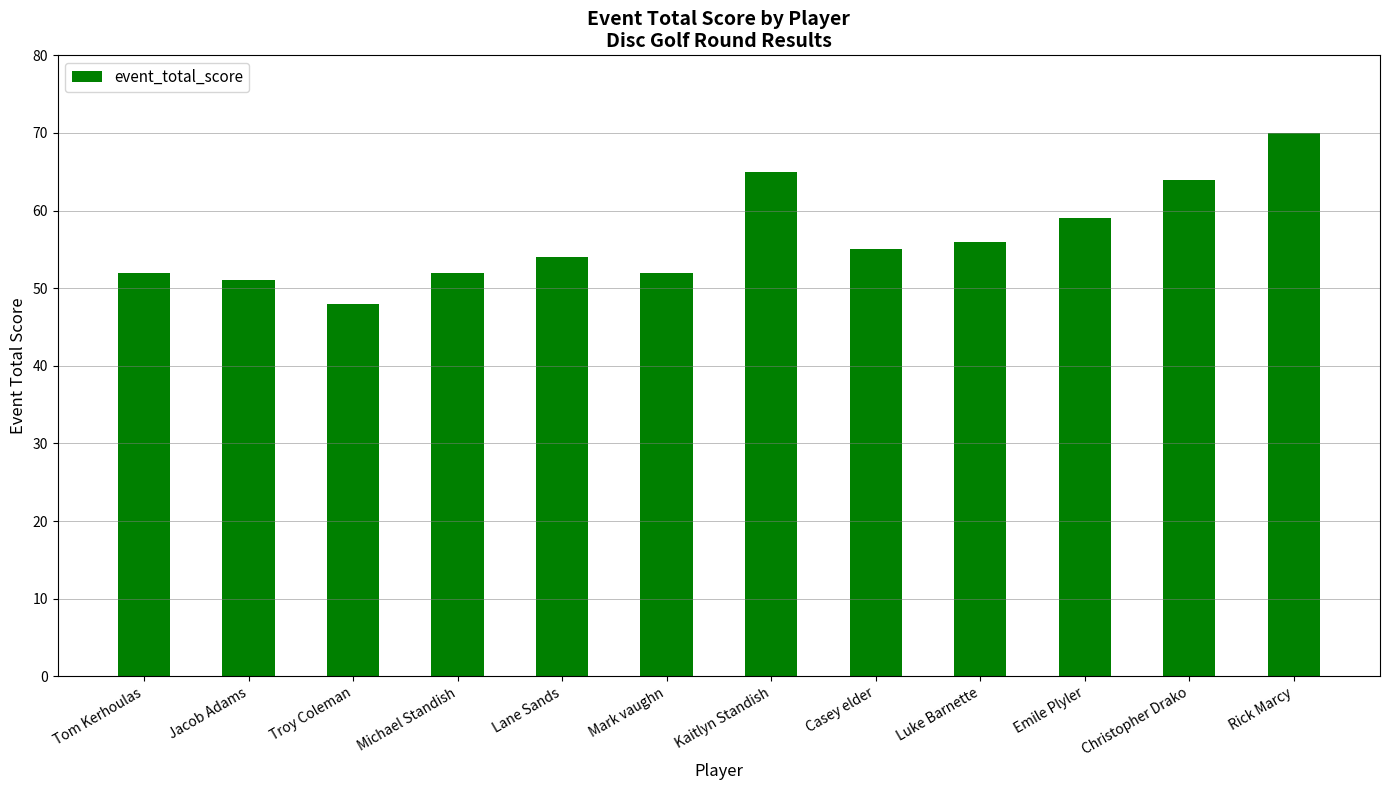

Does the chart contain any negative values?

No